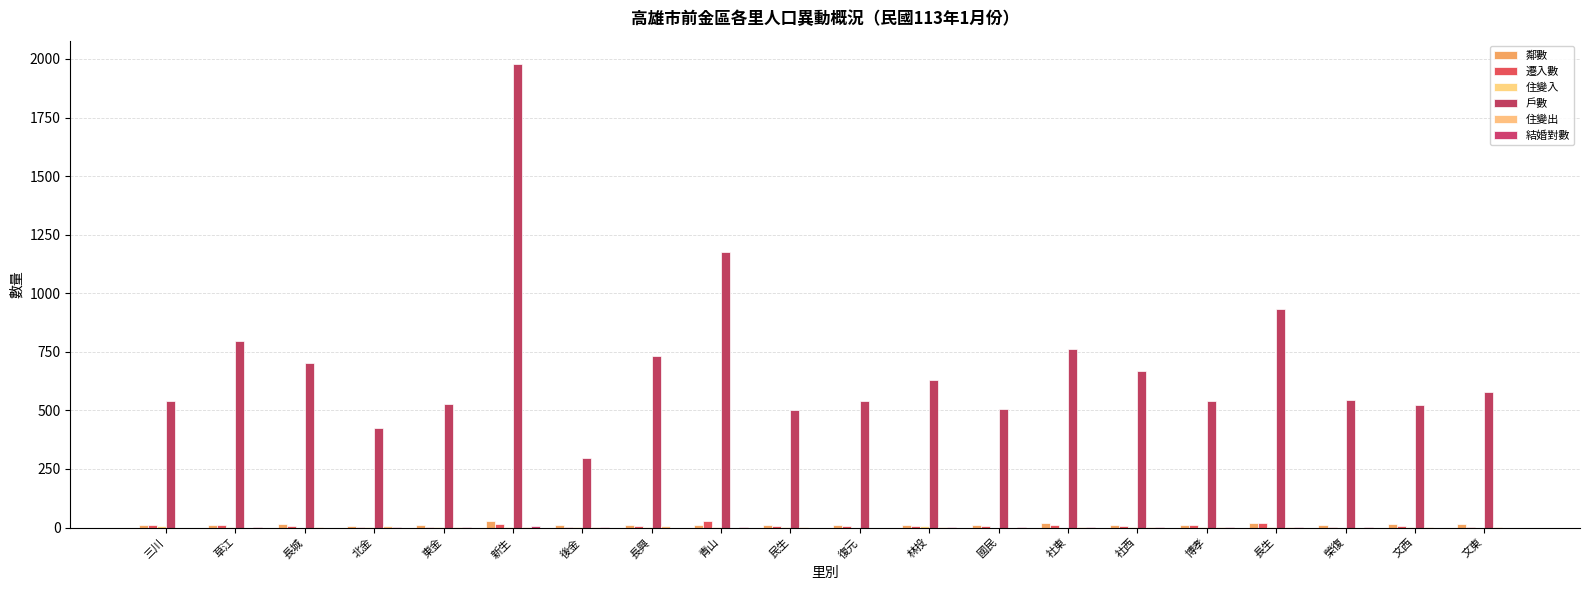

Are the bars horizontal?

No